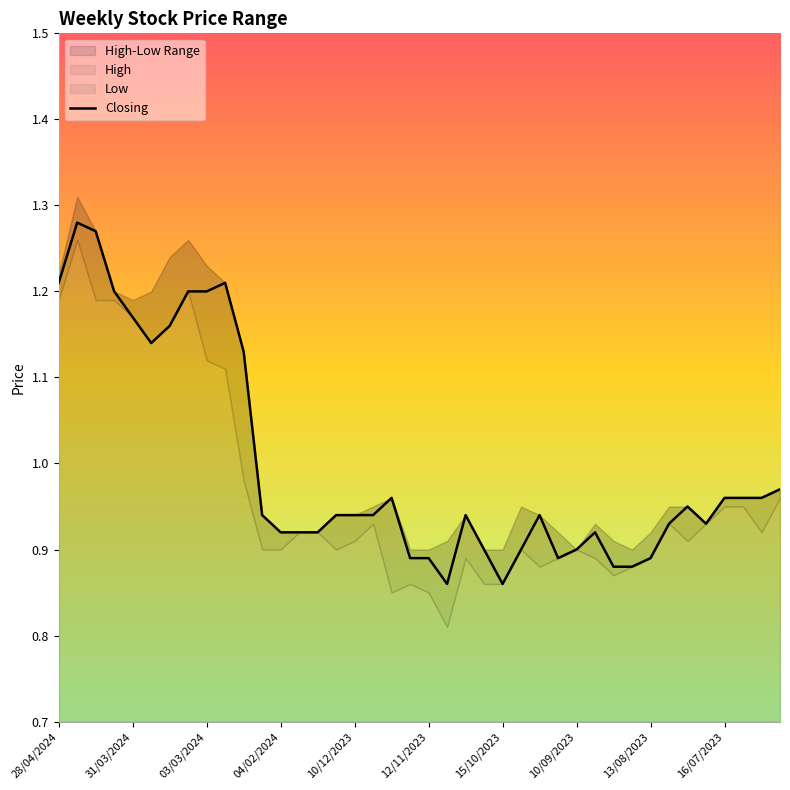

Is it true that the value at 26 is 0.9?

True